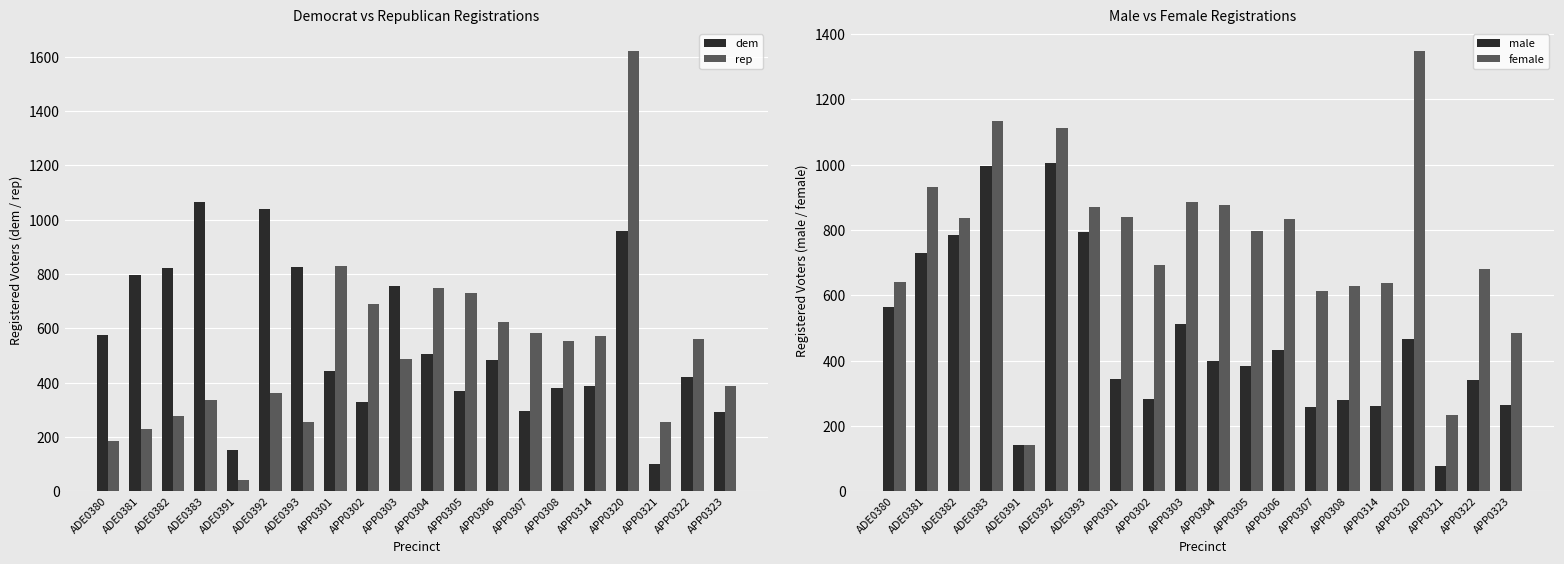

List the labels in order of female value, largest first.

APP0320, ADE0383, ADE0392, ADE0381, APP0303, APP0304, ADE0393, APP0301, ADE0382, APP0306, APP0305, APP0302, APP0322, ADE0380, APP0314, APP0308, APP0307, APP0323, APP0321, ADE0391